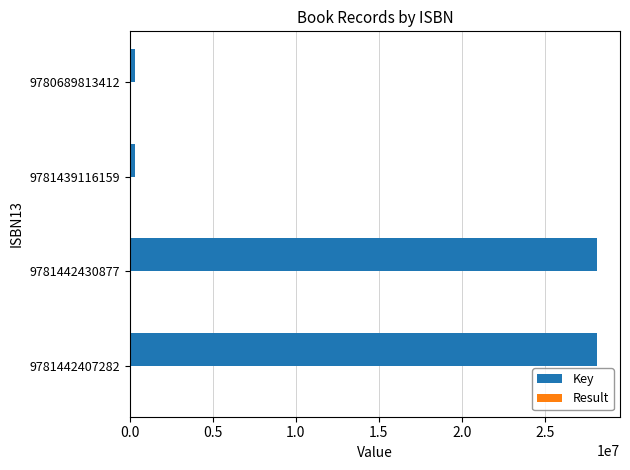

What is the maximum value shown in the chart?

28121778